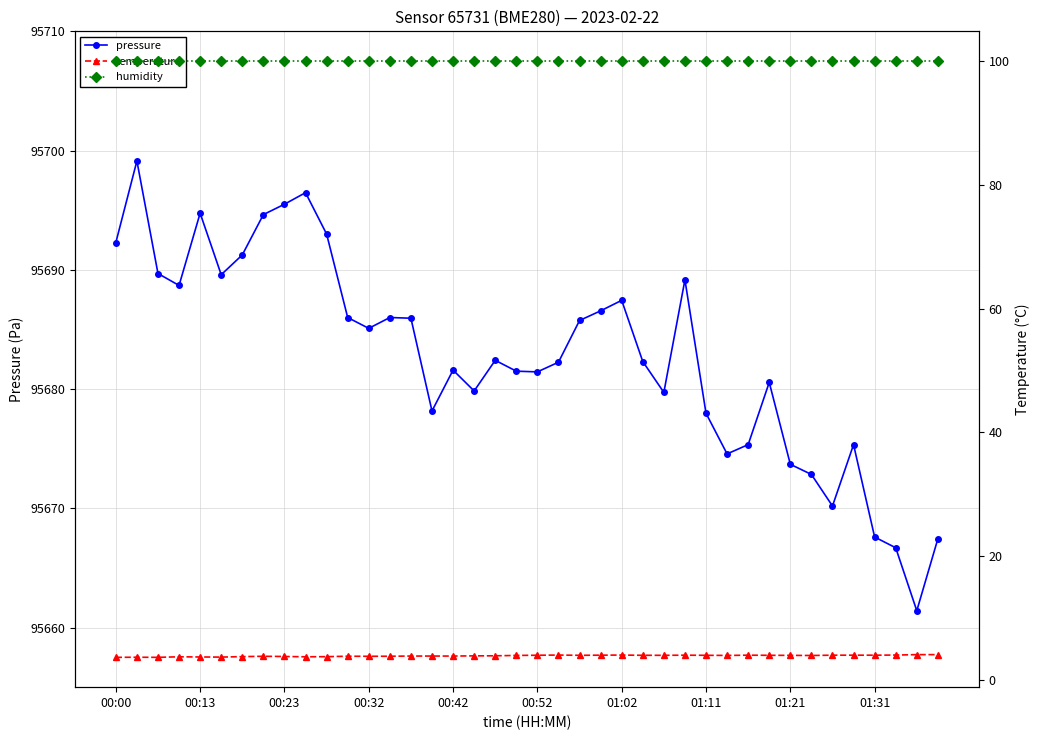

At 29, list the series in order from largest to smallest.

pressure, humidity, temperature